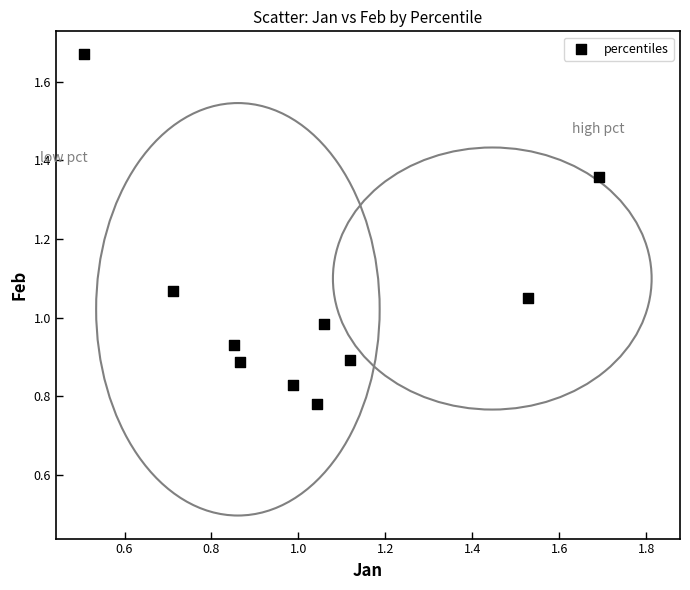

What is the range of X values (max minus min)?

1.2